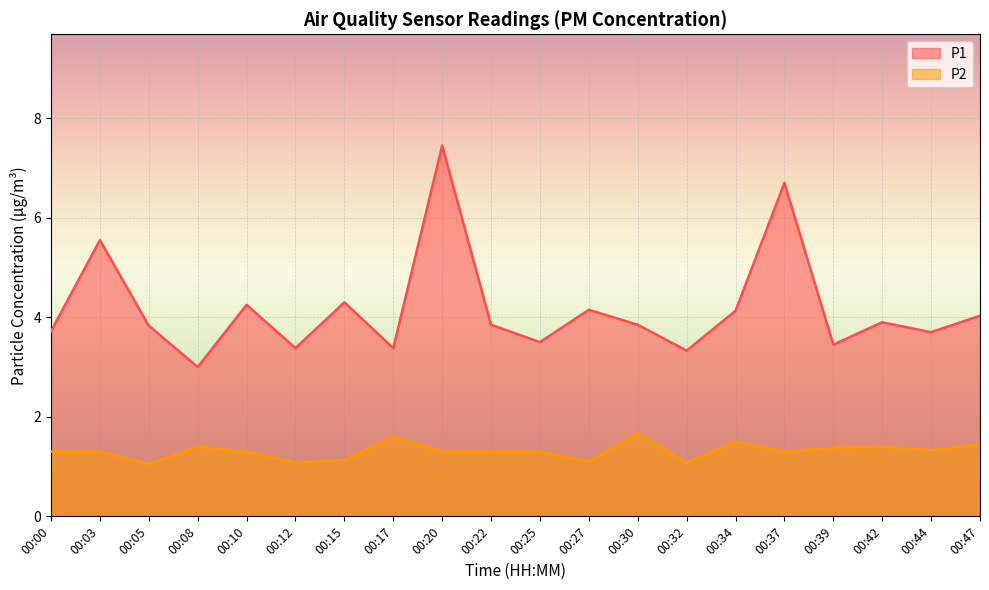

At which category does P2 reach its first local peak?

00:08